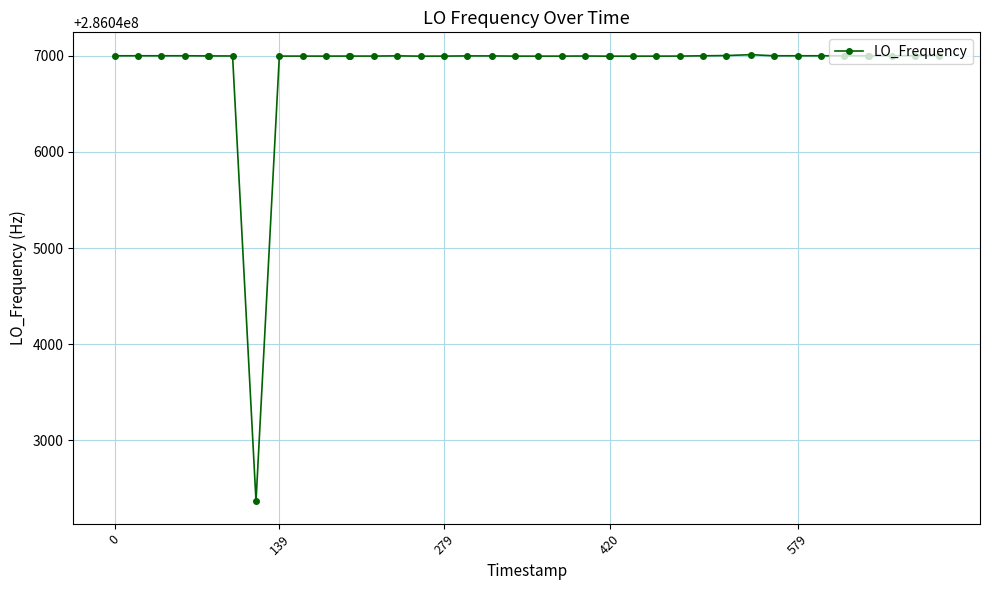

What is the maximum value shown in the chart?

286047011.9